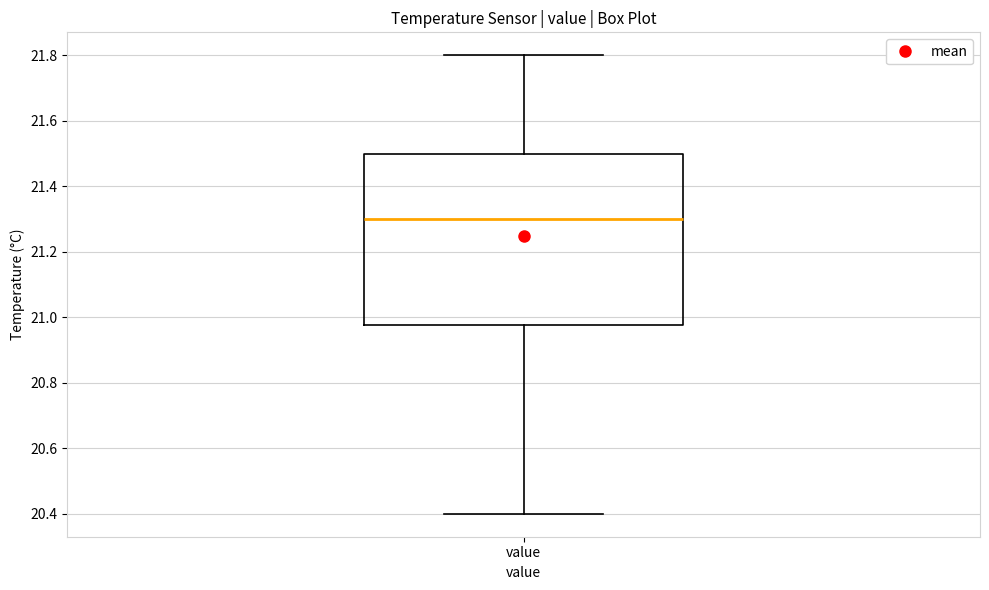

Read this box plot against the y-axis: the position of the median line, the range covered by the box, and the ends of both whiskers. The values are not printed on the chart, so give them approximately, as read against the axis.

median 21.30, box 20.98 to 21.50, whiskers 20.40 to 21.80